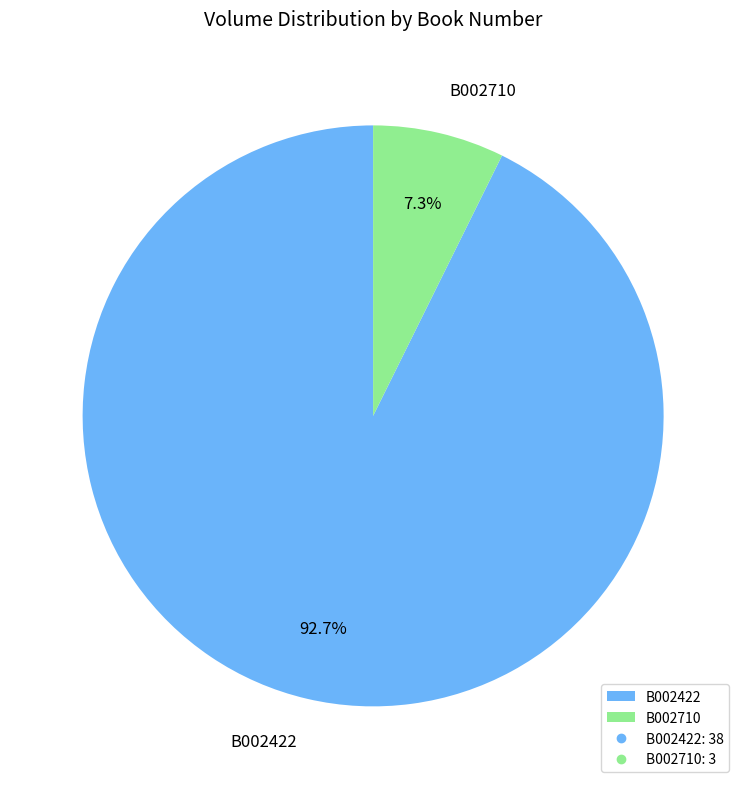

To the nearest percent, what is the combined percentage of B002710 and B002422?

100%